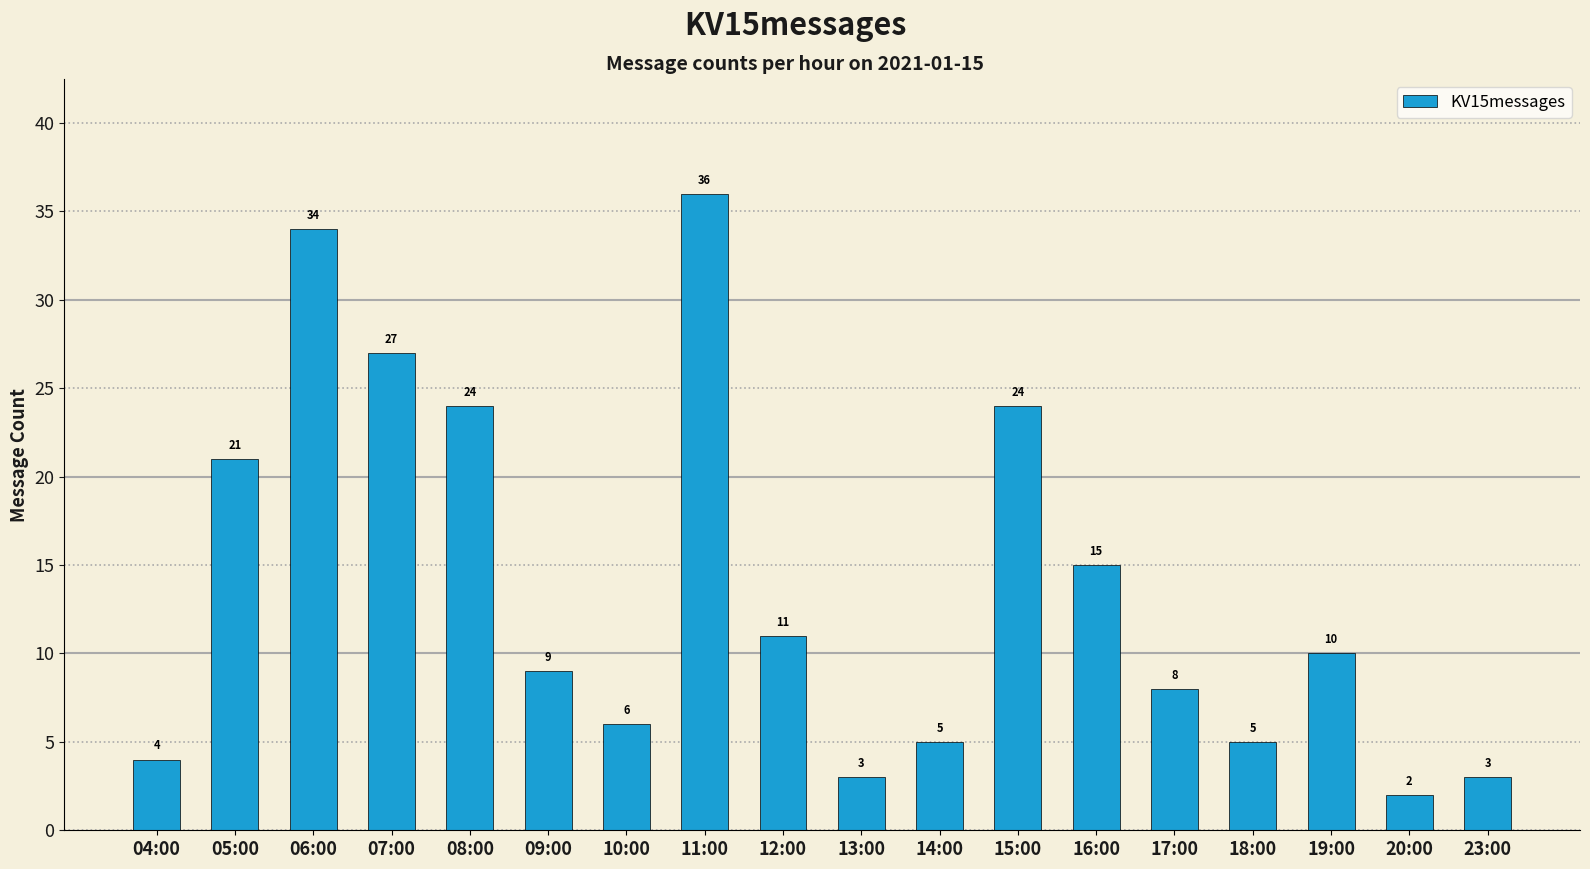

Count the number of data series in this chart.

1